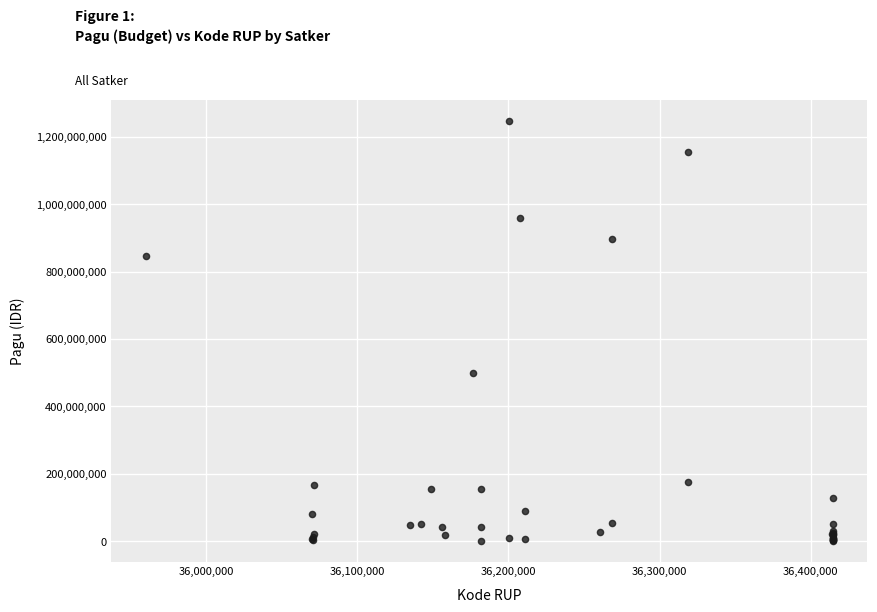

What Y value in the scatter plot is closest to 622840000?

499932000